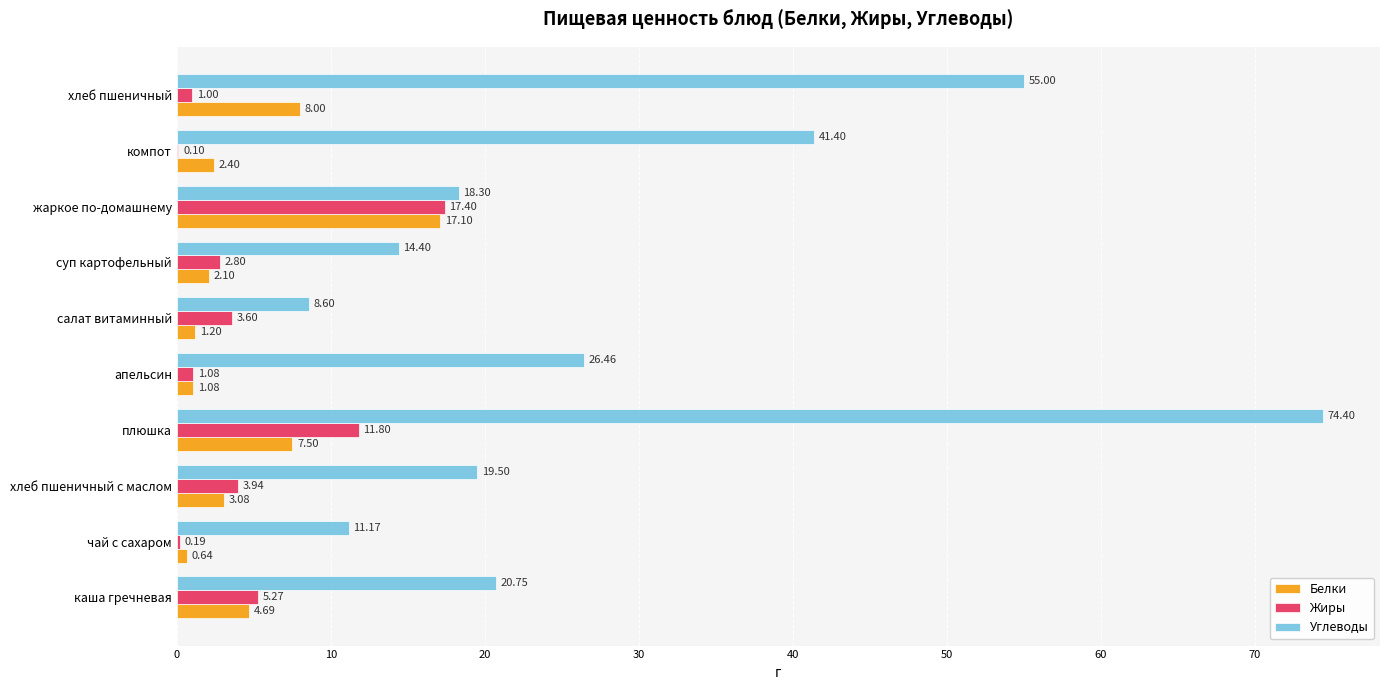

Which series has the largest total across all categories?

Углеводы